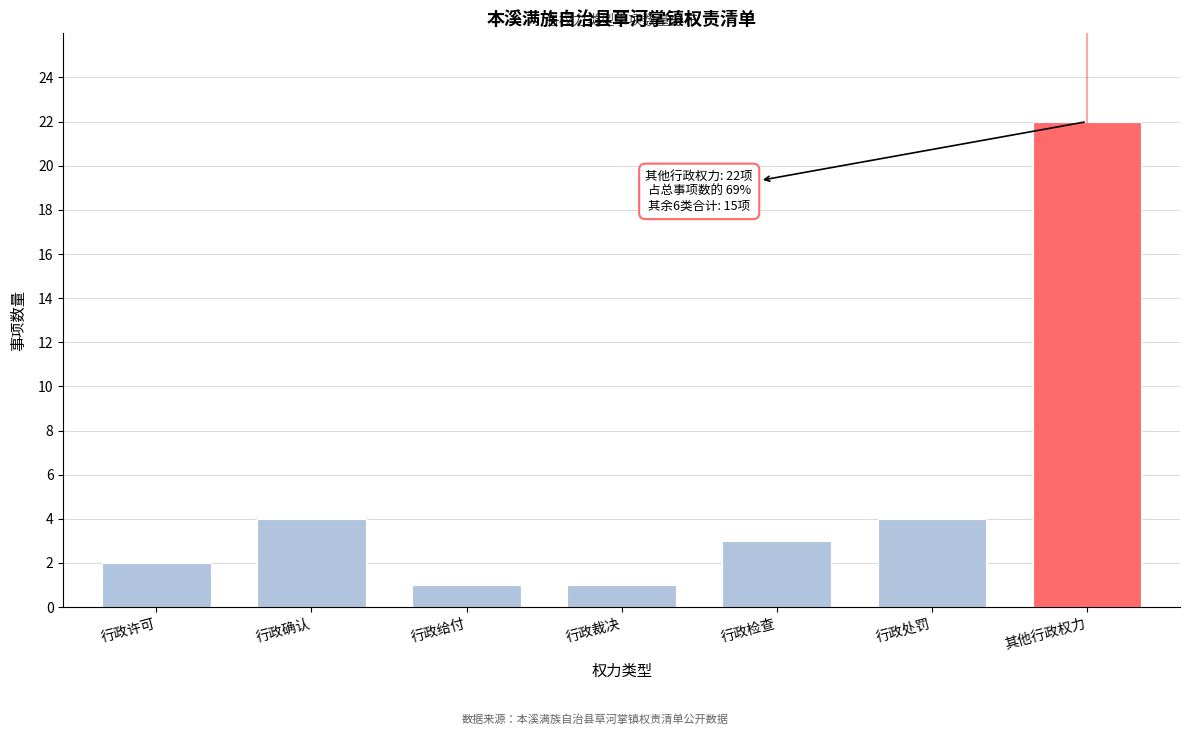

Reading left to right, list all the values displayed in this chart.

2	4	1	1	3	4	22